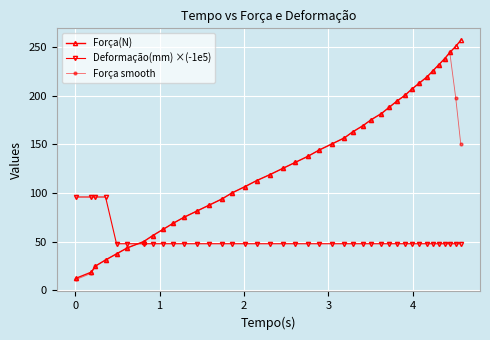

Rank the series by their maximum value, from highest to lowest.

Força(N), Força smooth, Deformação(mm) ×(-1e5)